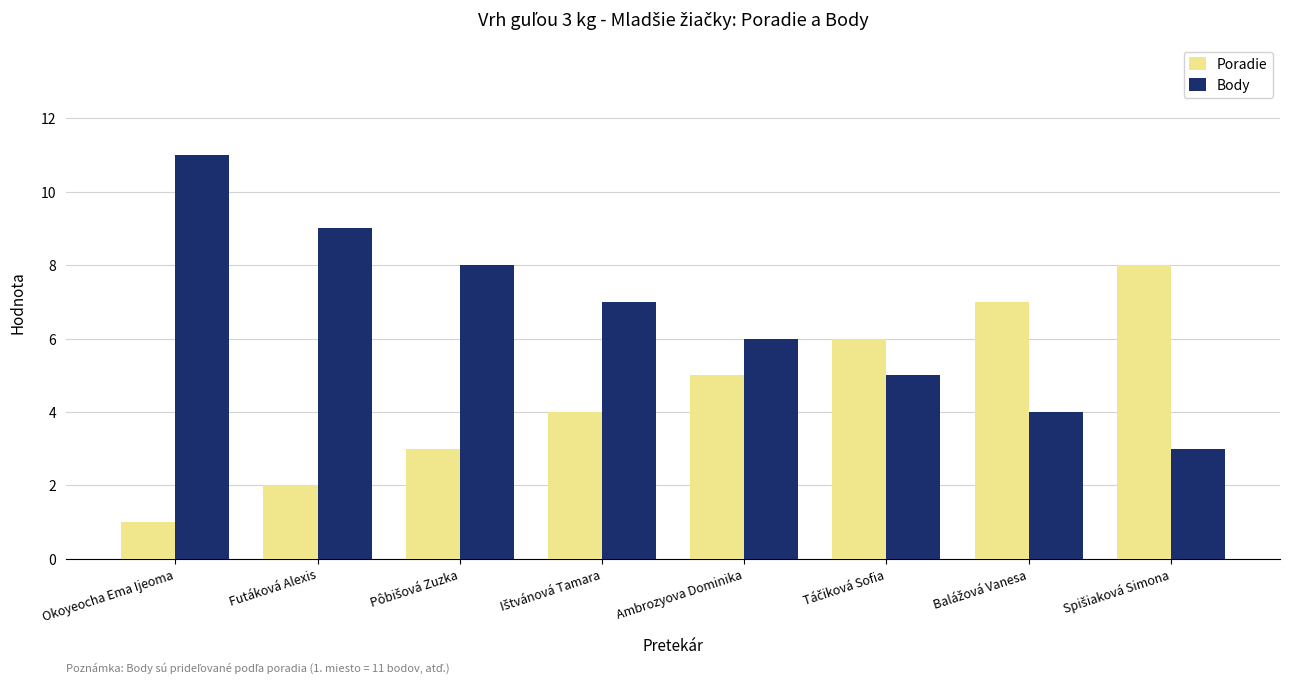

Is it true that Poradie equals 1 at Okoyeocha Ema Ijeoma?

True